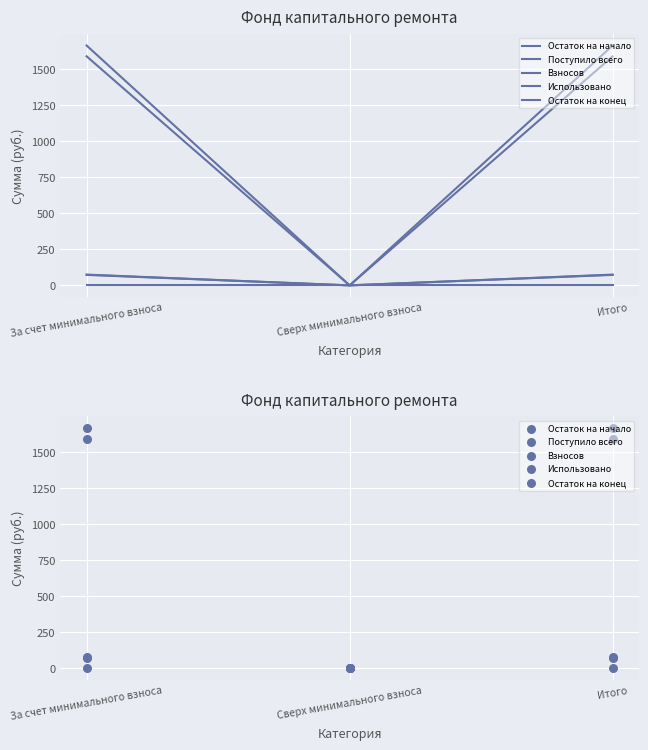

Which series has the widest spread of Y values?

Остаток на конец